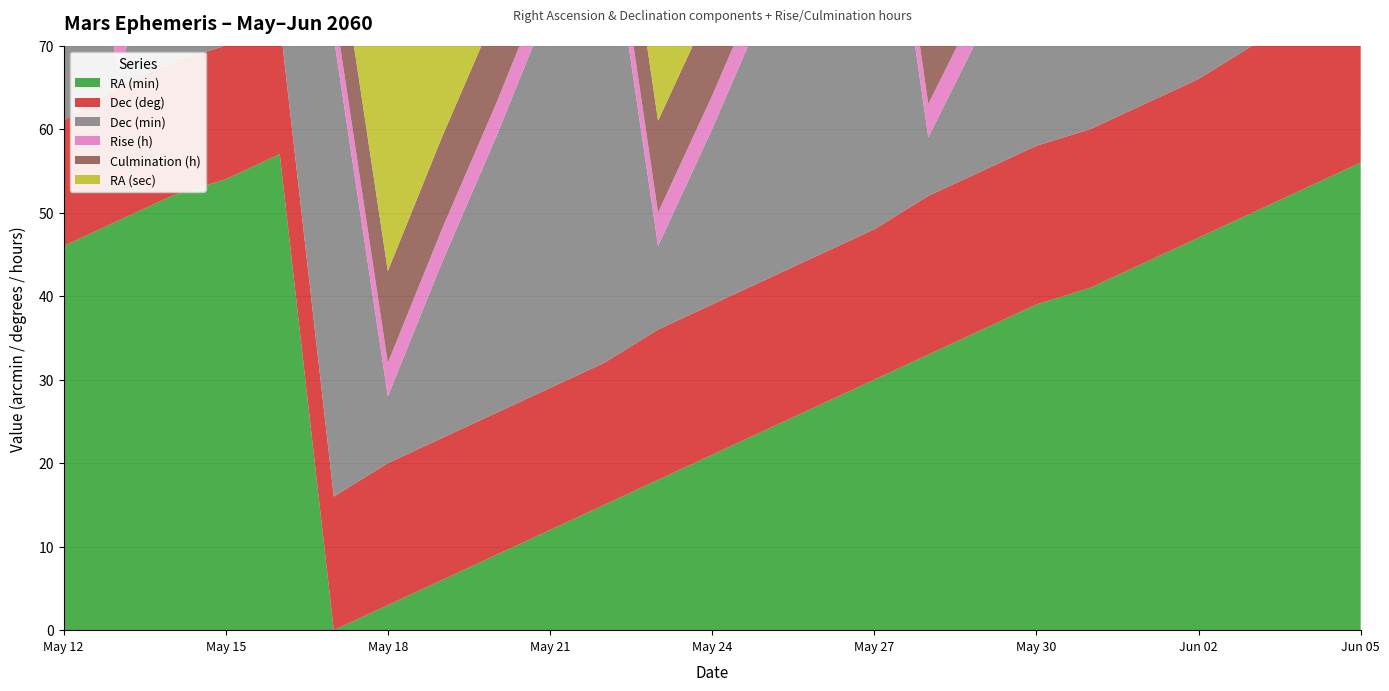

Reading left to right, extract all data points from this chart.

RA (min): 46	49	52	54	57	0	3	6	9	12	15	18	21	24	27	30	33	36	39	41	44	47	50	53	56
Dec (deg): 15	16	16	16	16	16	17	17	17	17	17	18	18	18	18	18	19	19	19	19	19	19	20	20	20
Dec (min): 49	2	16	29	42	55	8	21	33	46	58	10	21	33	44	56	7	17	28	38	49	59	9	18	28
Rise (h): 5	4	4	4	4	4	4	4	4	4	4	4	4	4	4	4	4	4	4	4	4	4	4	4	4
Culmination (h): 12	12	12	12	11	11	11	11	11	11	11	11	11	11	11	11	11	11	11	11	11	11	11	11	11
RA (sec): 14	8	2	57	52	47	43	38	34	30	26	22	18	15	12	9	6	3	0	58	56	54	52	50	48